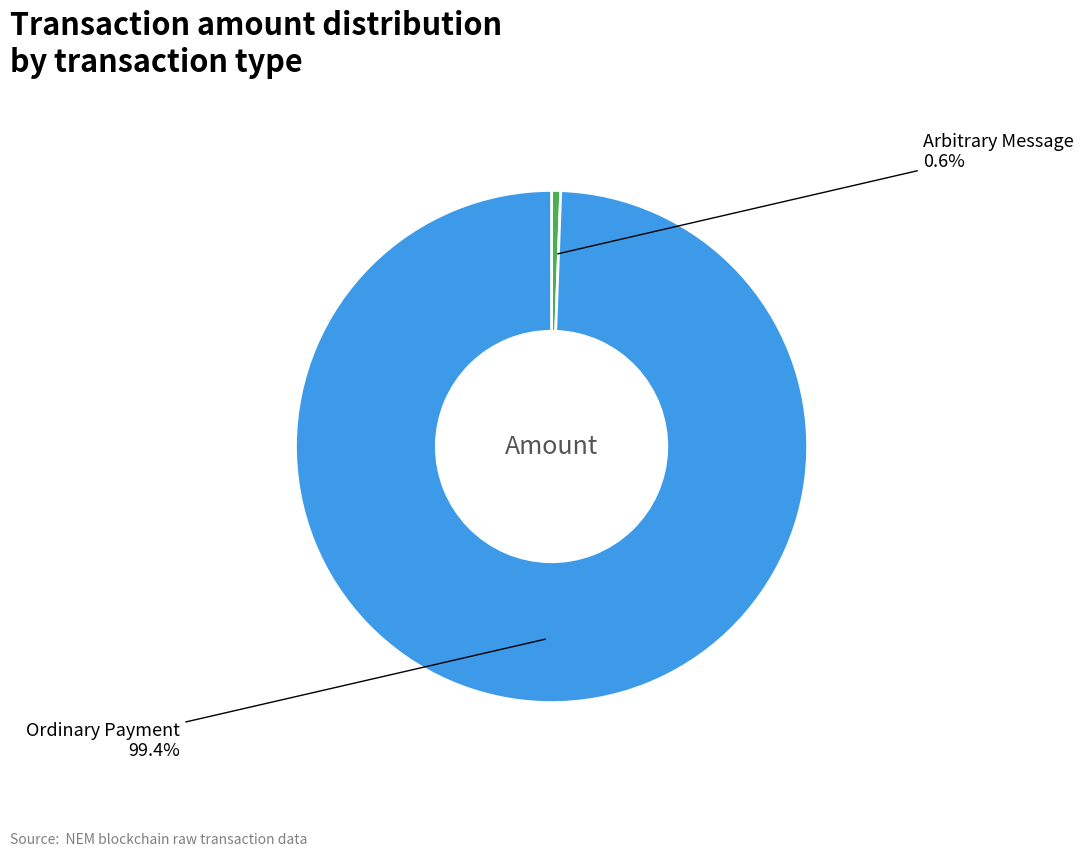

Does any single category account for the majority?

Yes